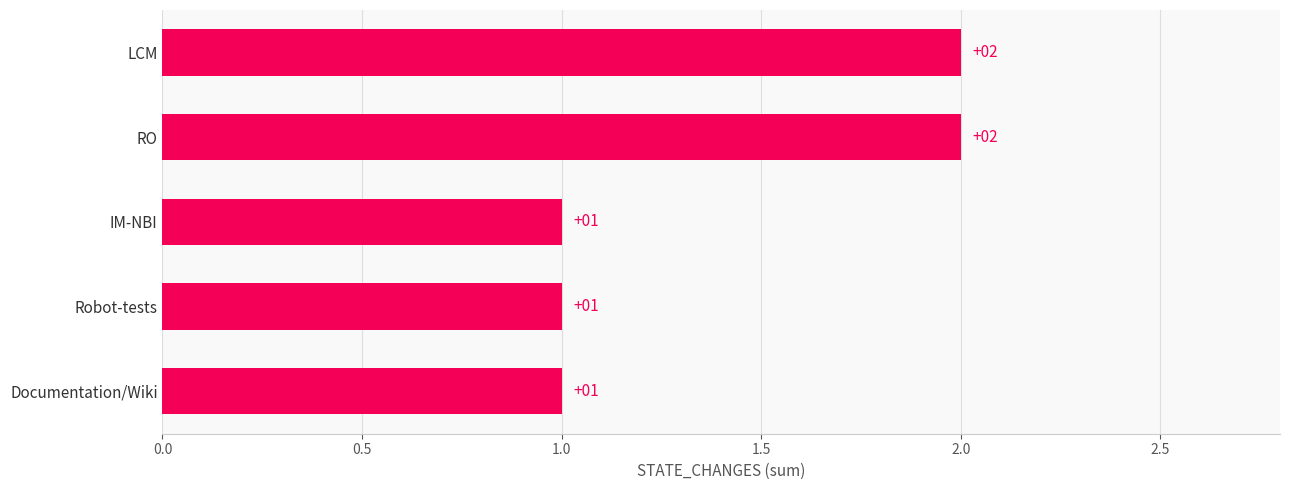

Between RO and Documentation/Wiki, which is larger?

RO